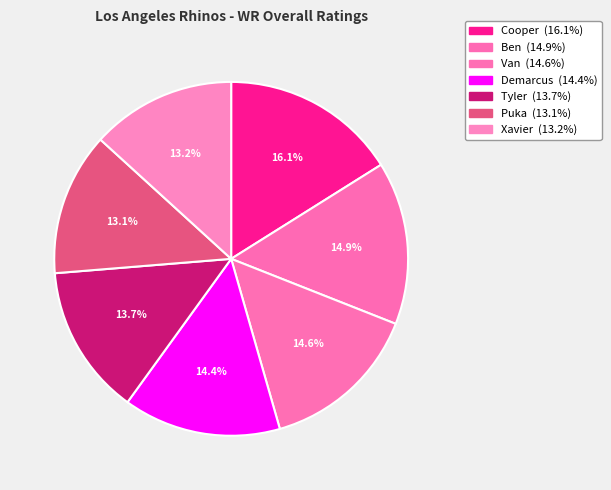

Count the number of slices in the pie.

7